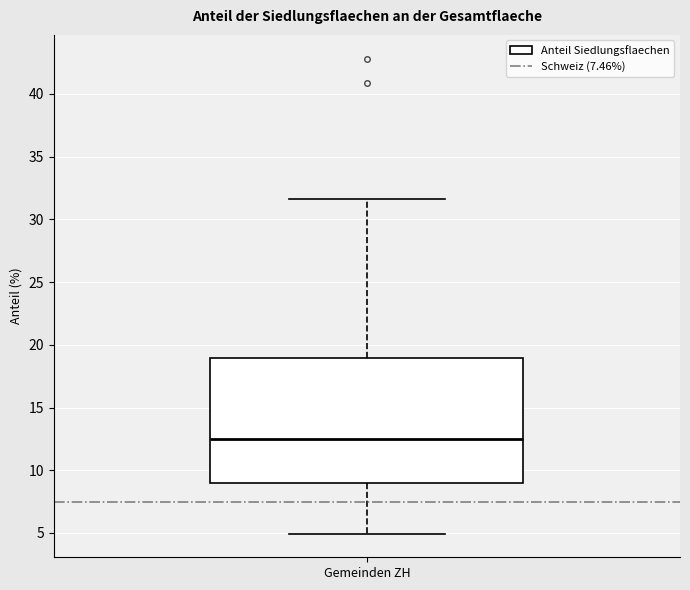

Read this box plot against the y-axis: the position of the median line, the range covered by the box, and the ends of both whiskers. The values are not printed on the chart, so give them approximately, as read against the axis.

median 12.5, box 9.0 to 19.0, whiskers 5.0 to 31.5